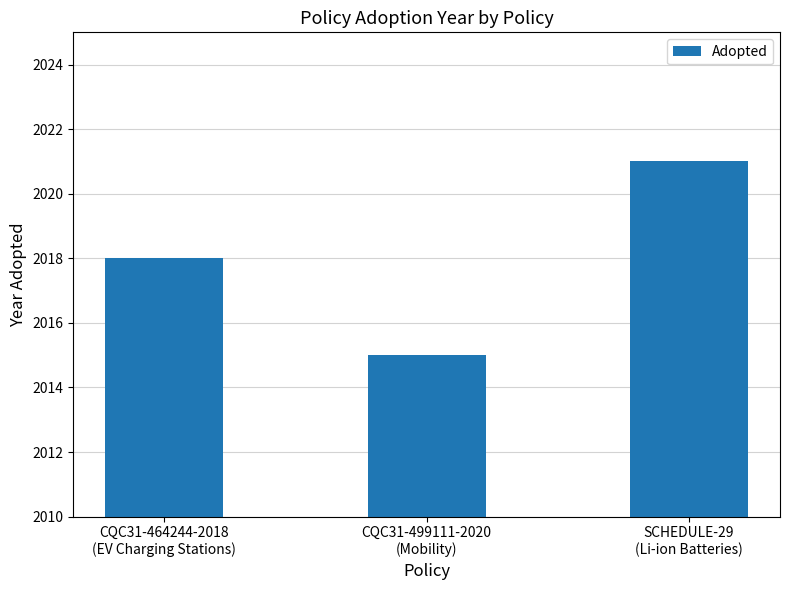

Which has a higher value, CQC31-464244-2018
(EV Charging Stations) or SCHEDULE-29
(Li-ion Batteries)?

SCHEDULE-29
(Li-ion Batteries)